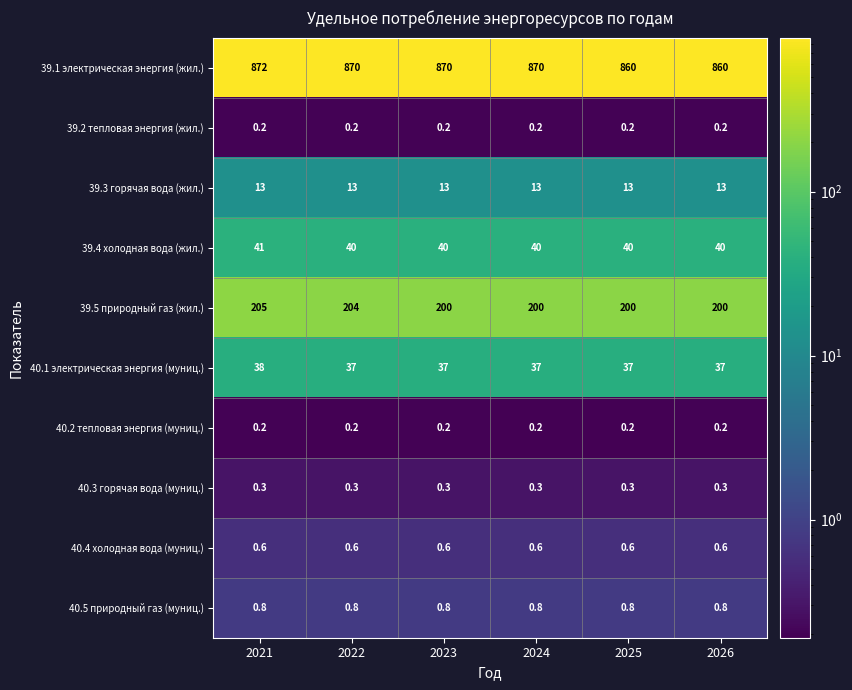

True or false: 39.5 природный газ (жил.) has a value of 200.0 at 2026.

True